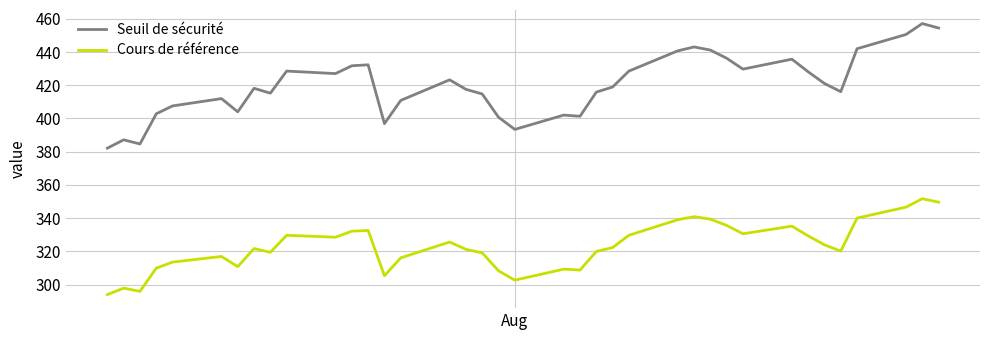

List the series in order of their peak value, highest first.

Seuil de sécurité, Cours de référence